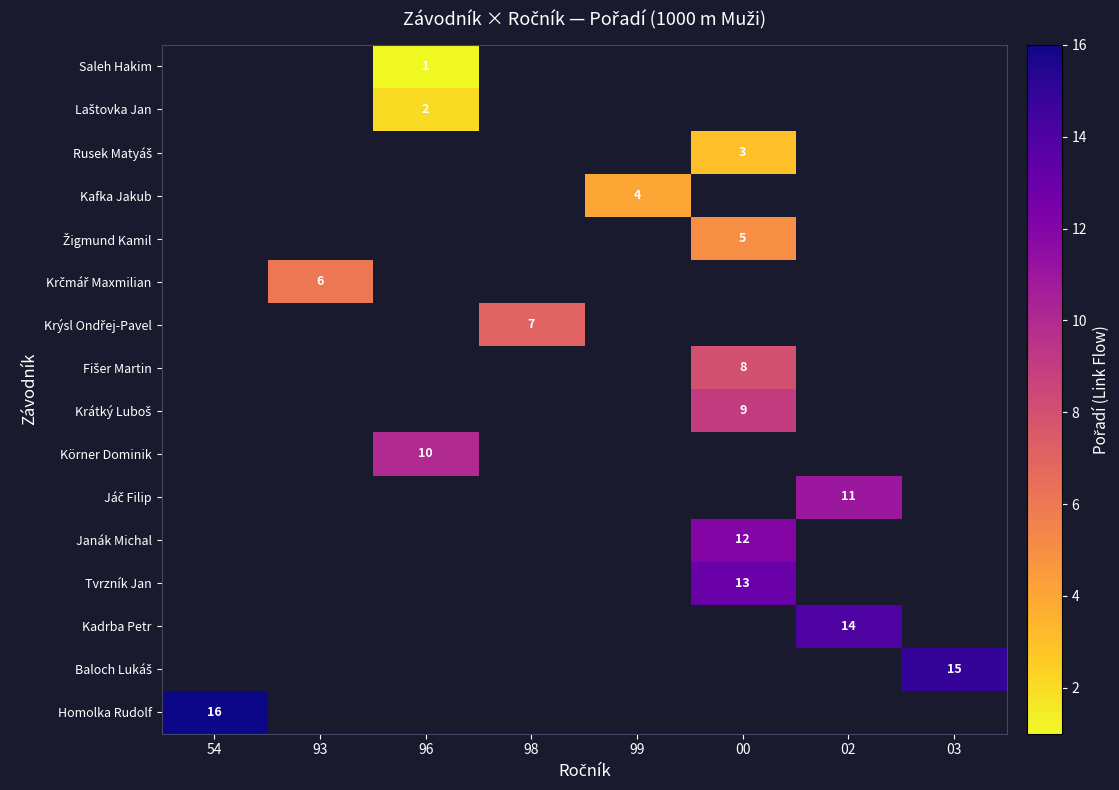

Is the value of Fišer Martin at 98 greater than the value of Tvrzník Jan at 93?

No